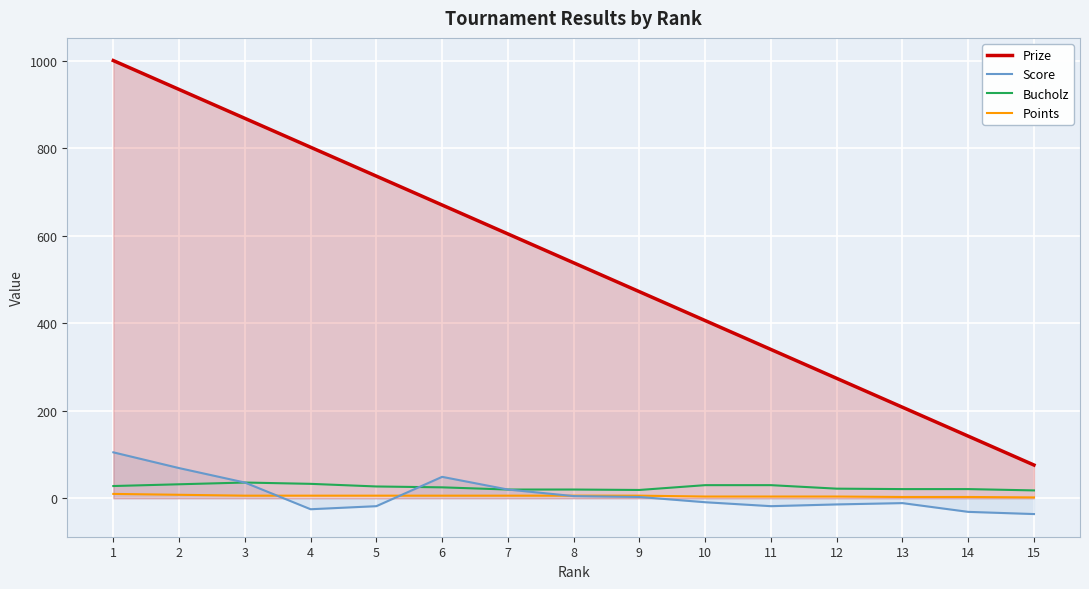

How many values in the Bucholz series are below 25?

7